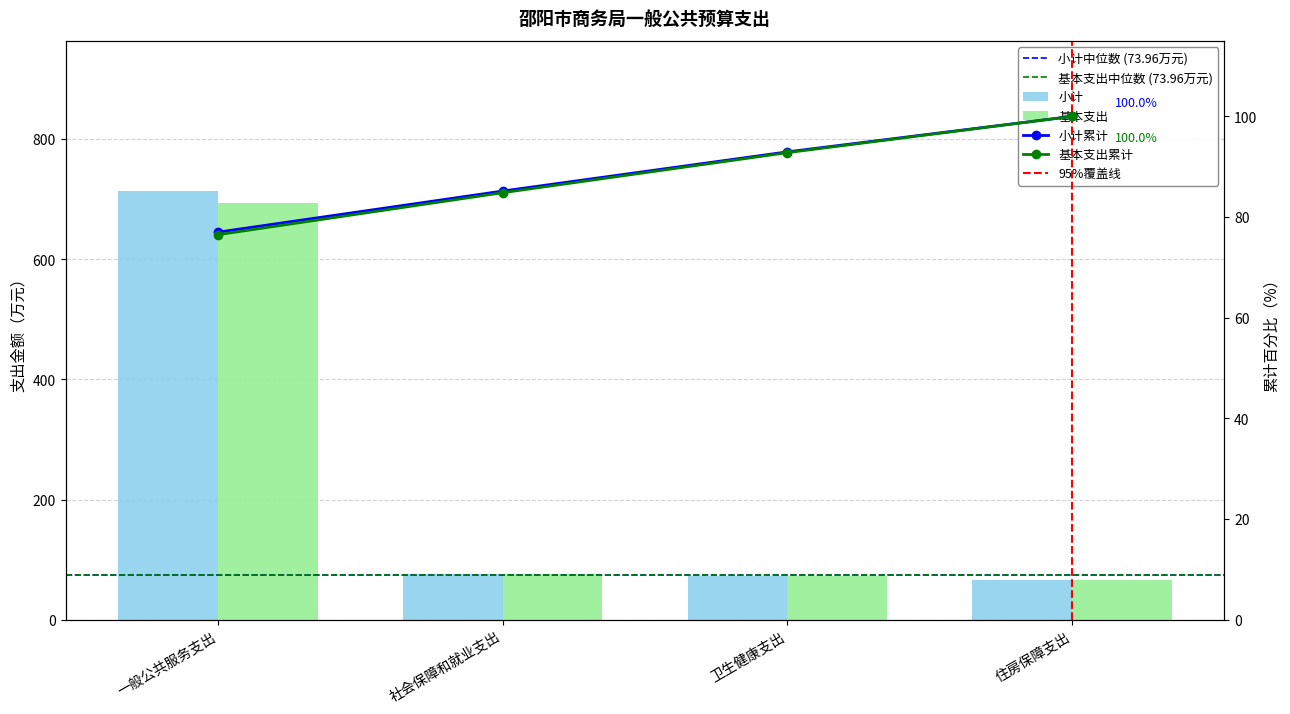

Which series changed the most between 一般公共服务支出 and 住房保障支出?

小计